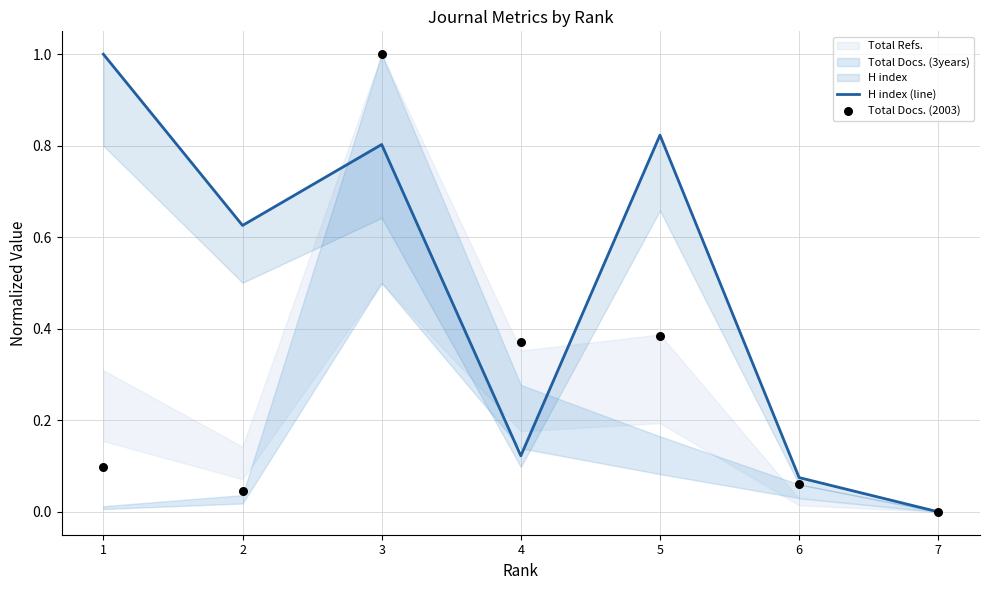

Which series reaches the minimum Y coordinate?

H index (line)